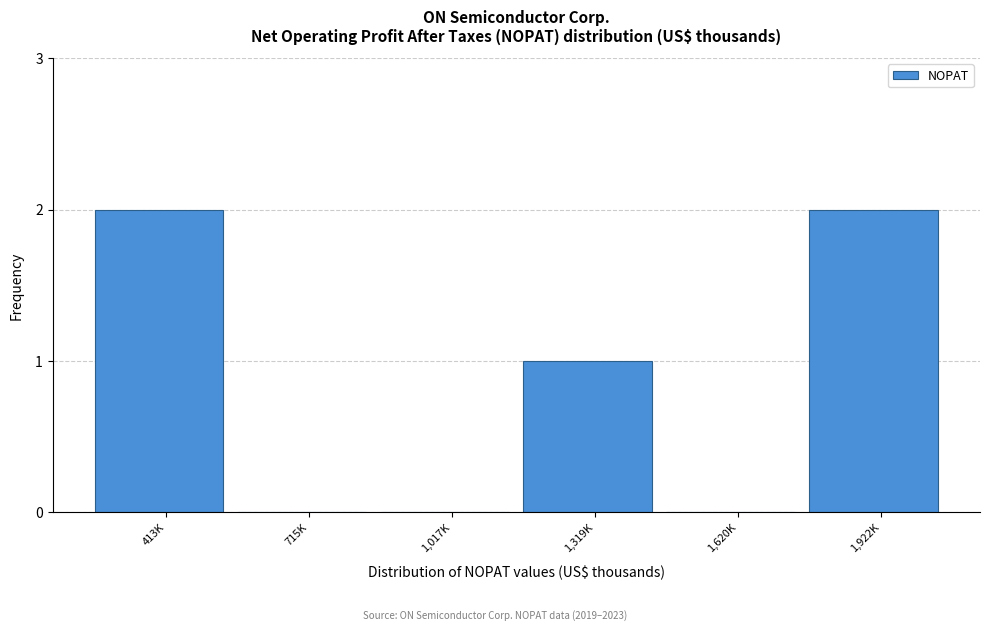

Reading right to left, list all the values displayed in this chart.

1,922K=2	1,620K=0	1,319K=1	1,017K=0	715K=0	413K=2